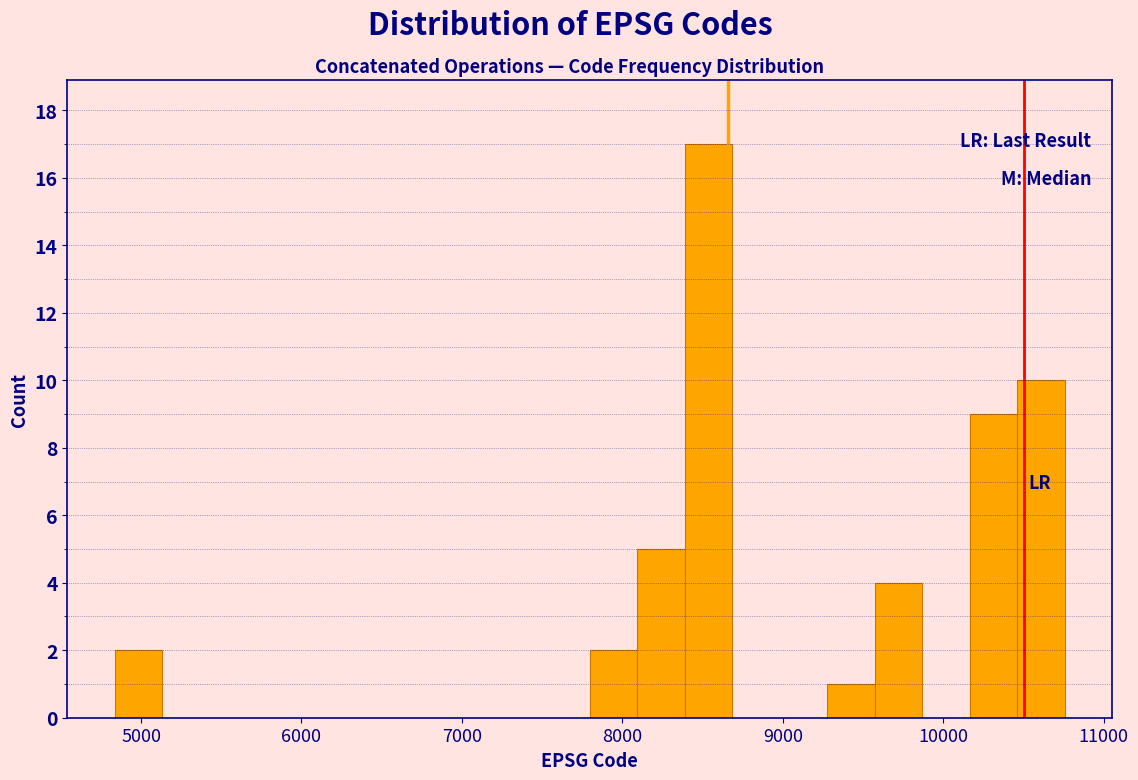

Read against the x-axis, roughly where is the centre of the tallest bar?

8500